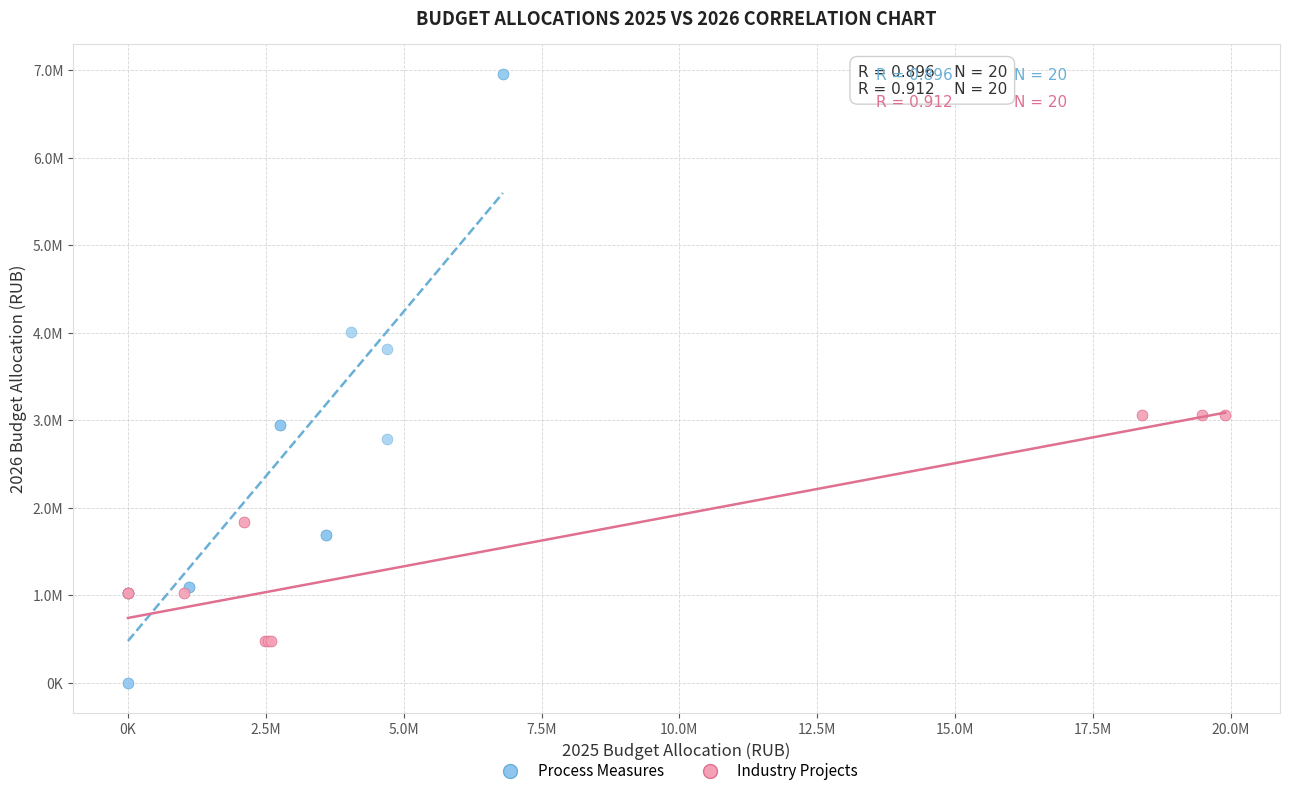

What are all the series names shown in the legend?

Process Measures, Industry Projects